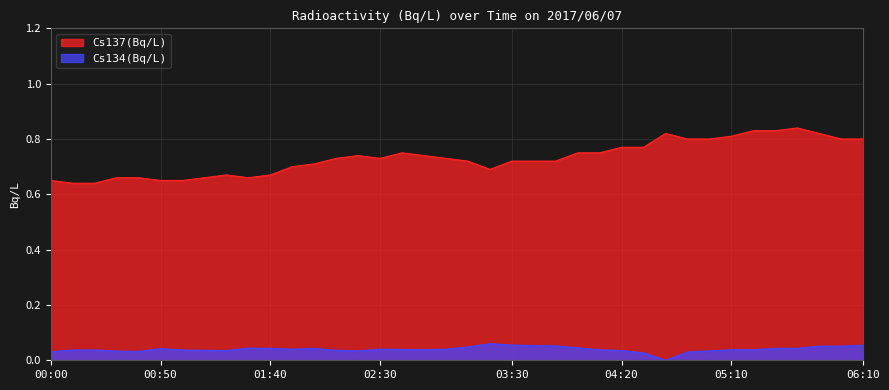

At 02:10, list the series in order from smallest to largest.

Cs134(Bq/L), Cs137(Bq/L)